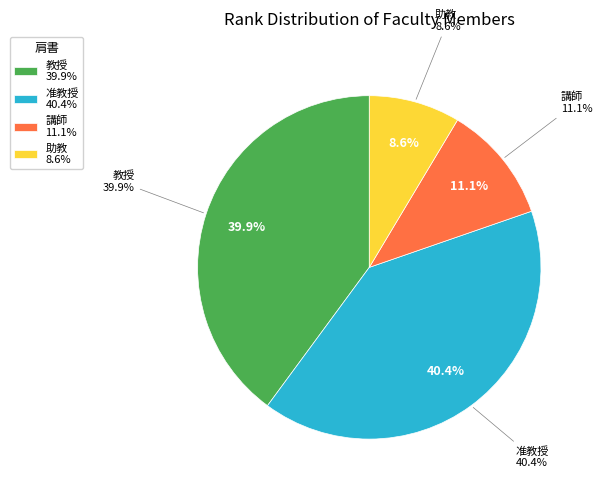

Which category has the biggest portion of the pie?

准教授